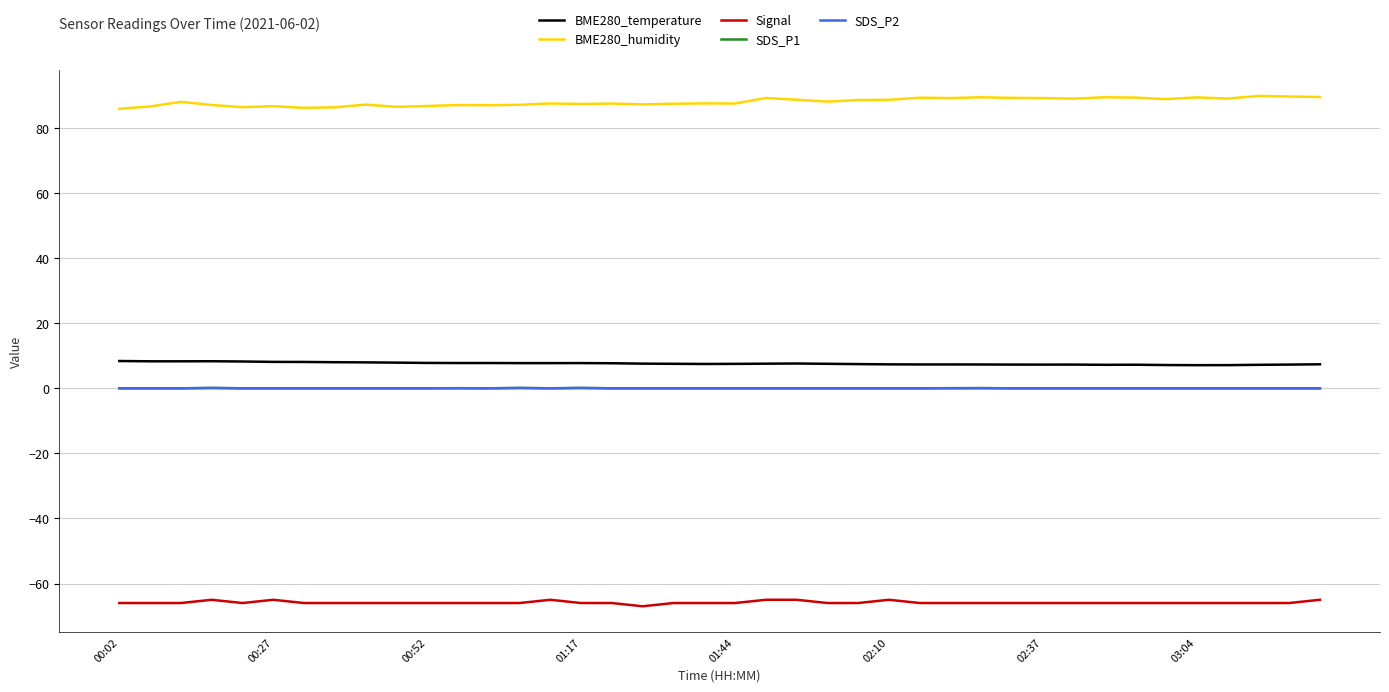

Is this an area chart (filled region under the line)?

No